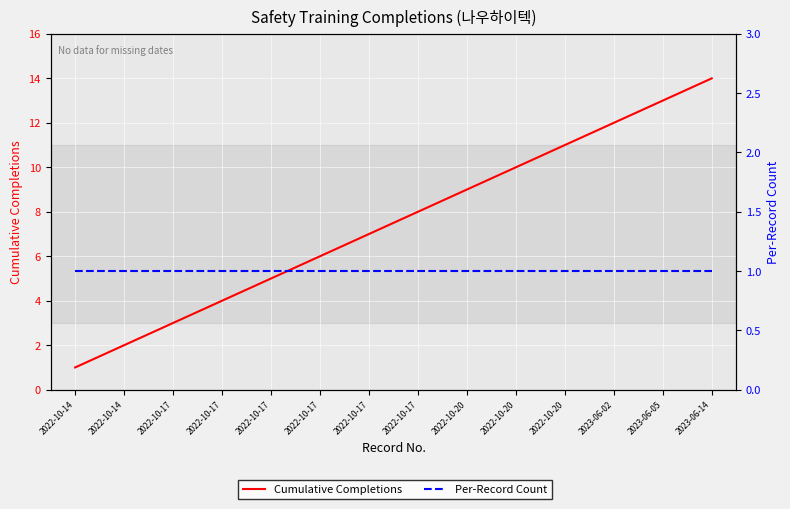

Which series has the largest range (max minus min)?

Cumulative Completions